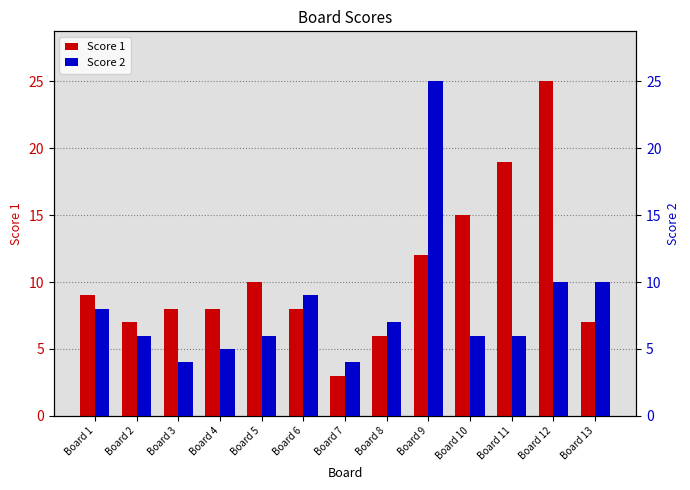

What is the difference between the Score 2 values at Board 9 and Board 6?

16